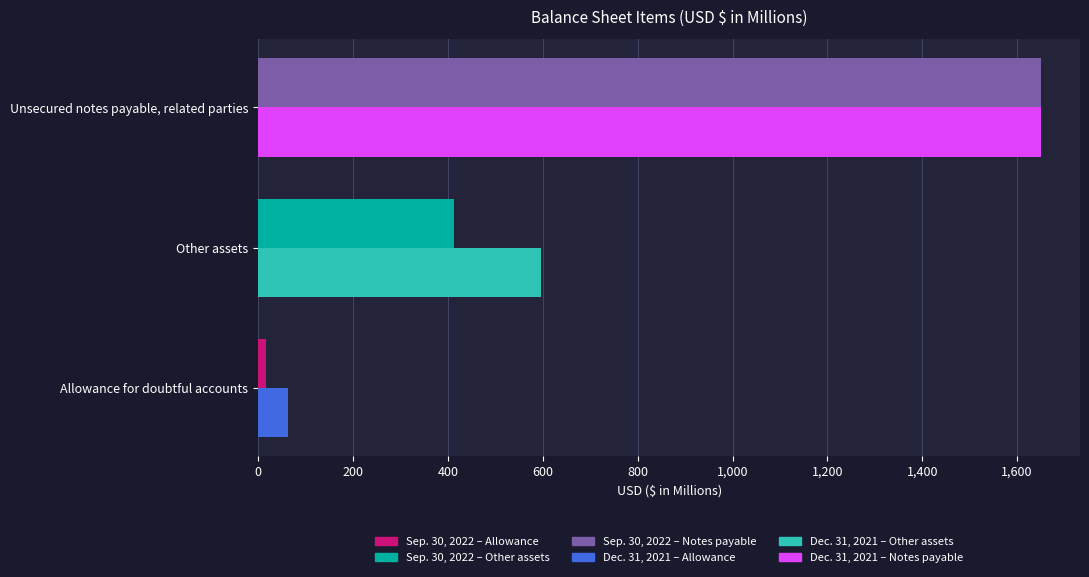

What is the smallest value displayed?

17